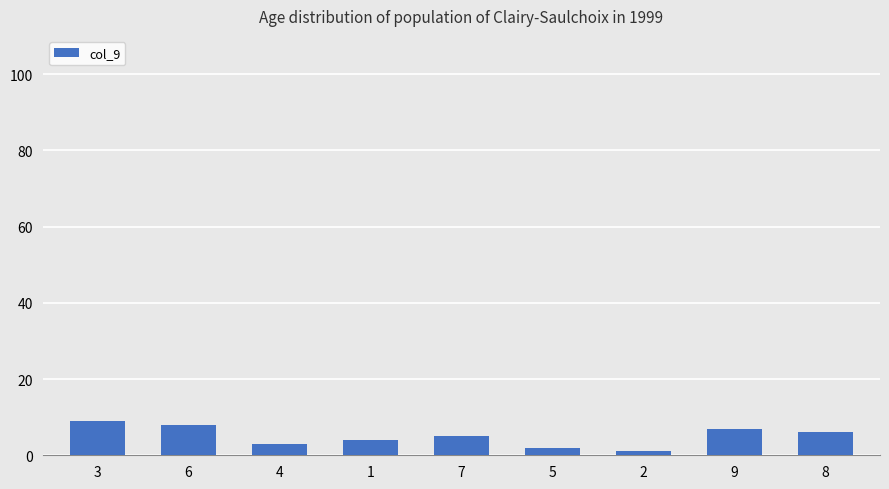

List the labels in order of value, largest first.

3, 6, 9, 8, 7, 1, 4, 5, 2